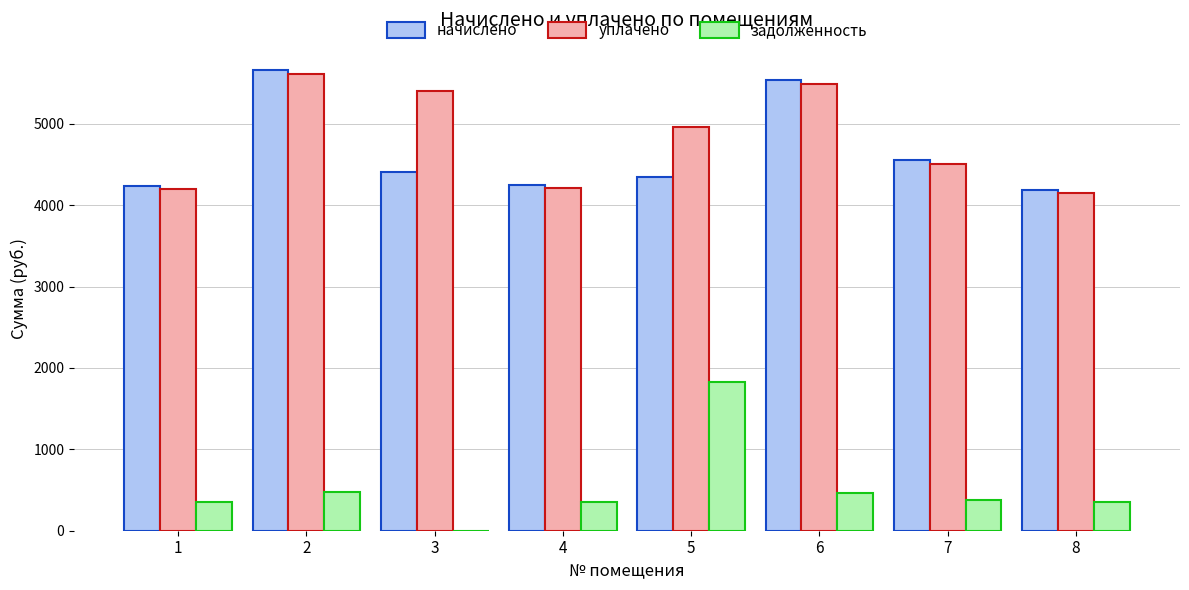

What is the total value across all series at 2?

11746.1